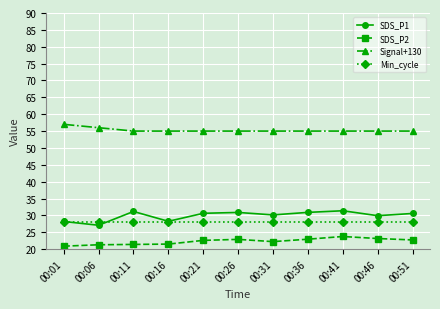

List the series in order of their peak value, highest first.

Signal+130, SDS_P1, Min_cycle, SDS_P2